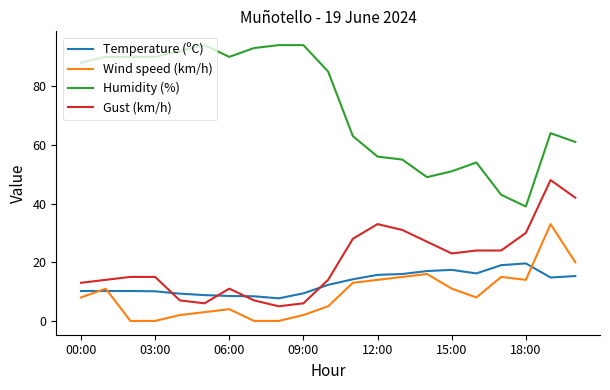

What is the lowest value of the Temperature (ºC) series?

7.7